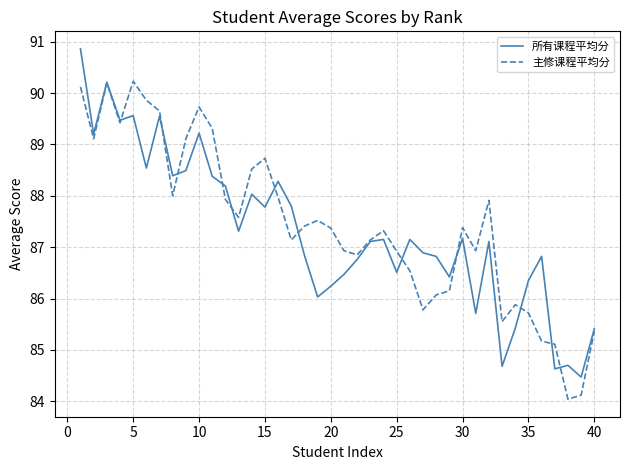

Rank the series by their average value, from lowest to highest.

所有课程平均分, 主修课程平均分